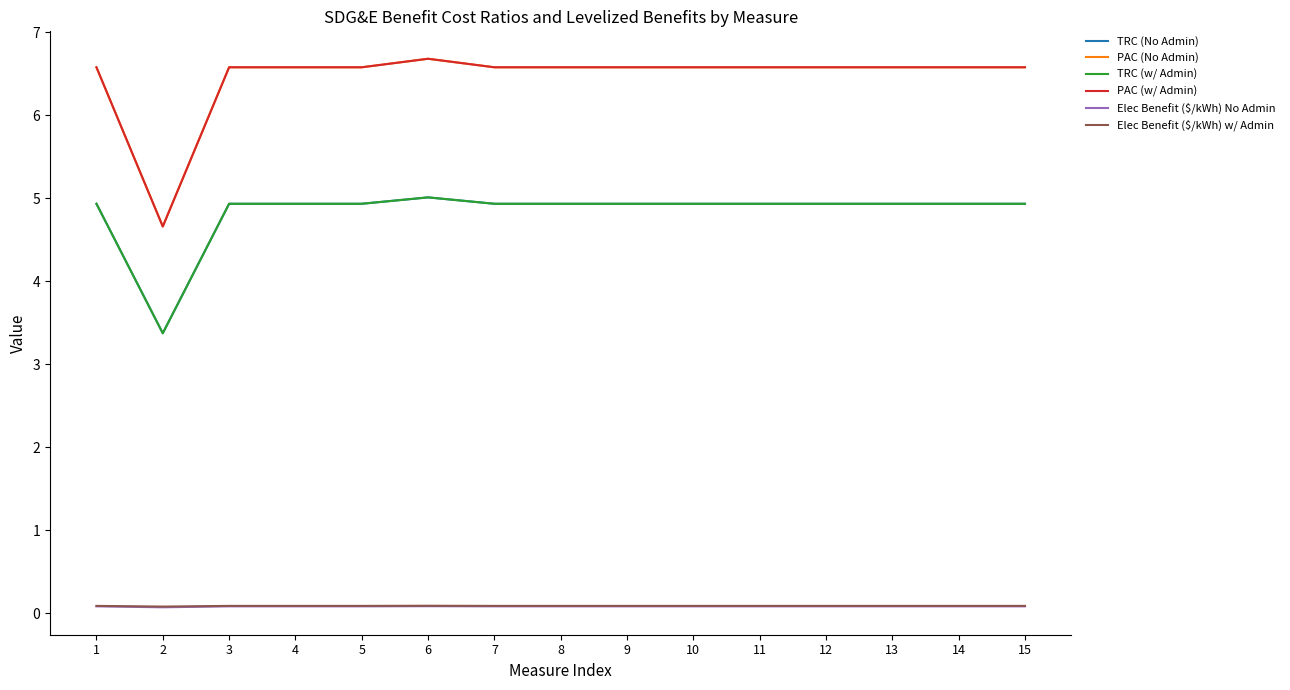

At which category does the chart reach its peak across all series?

6